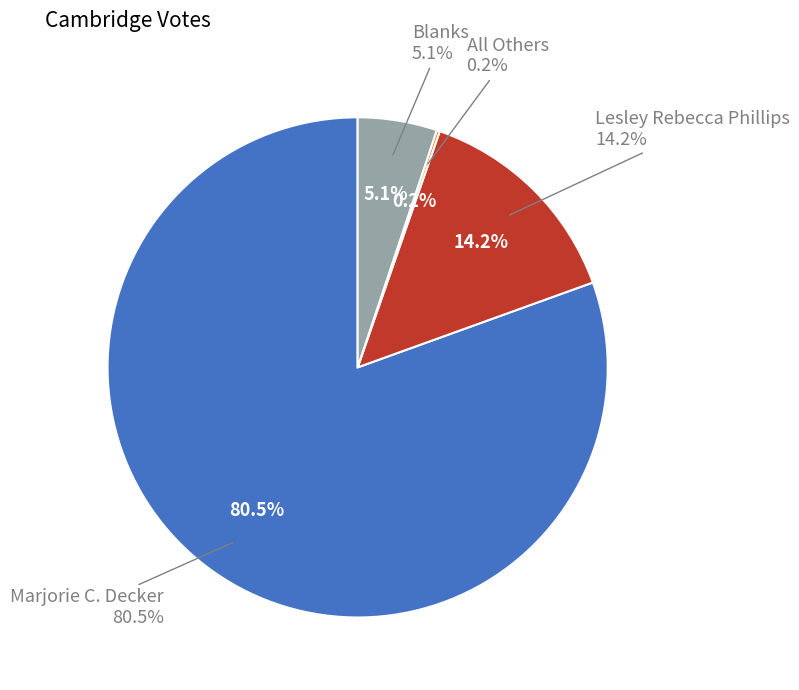

What is the change in value from Marjorie C. Decker to All Others?

-2790